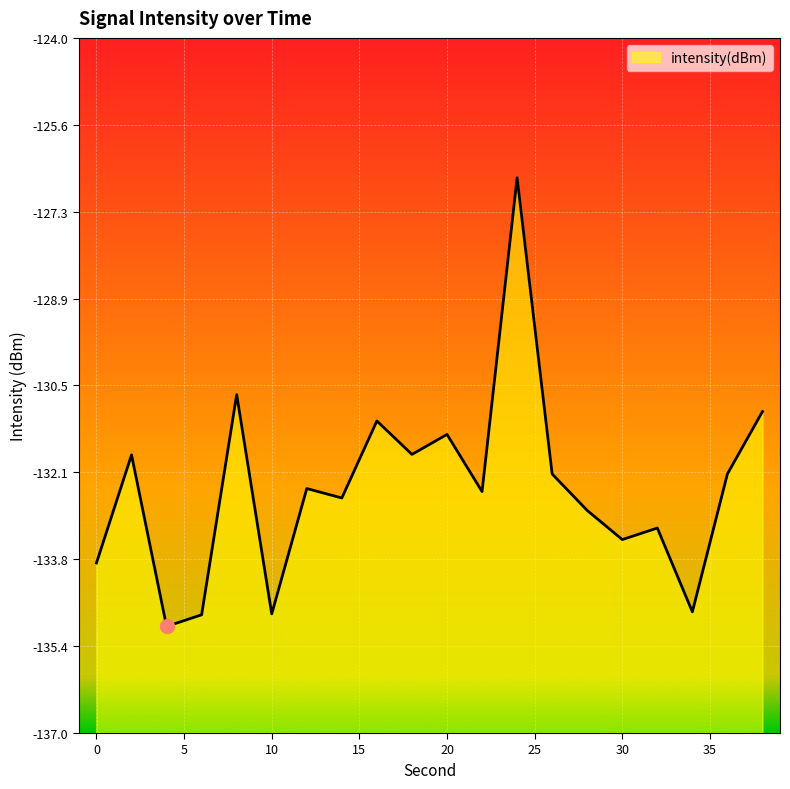

True or false: there are more than 1 points higher than both neighbors.

True